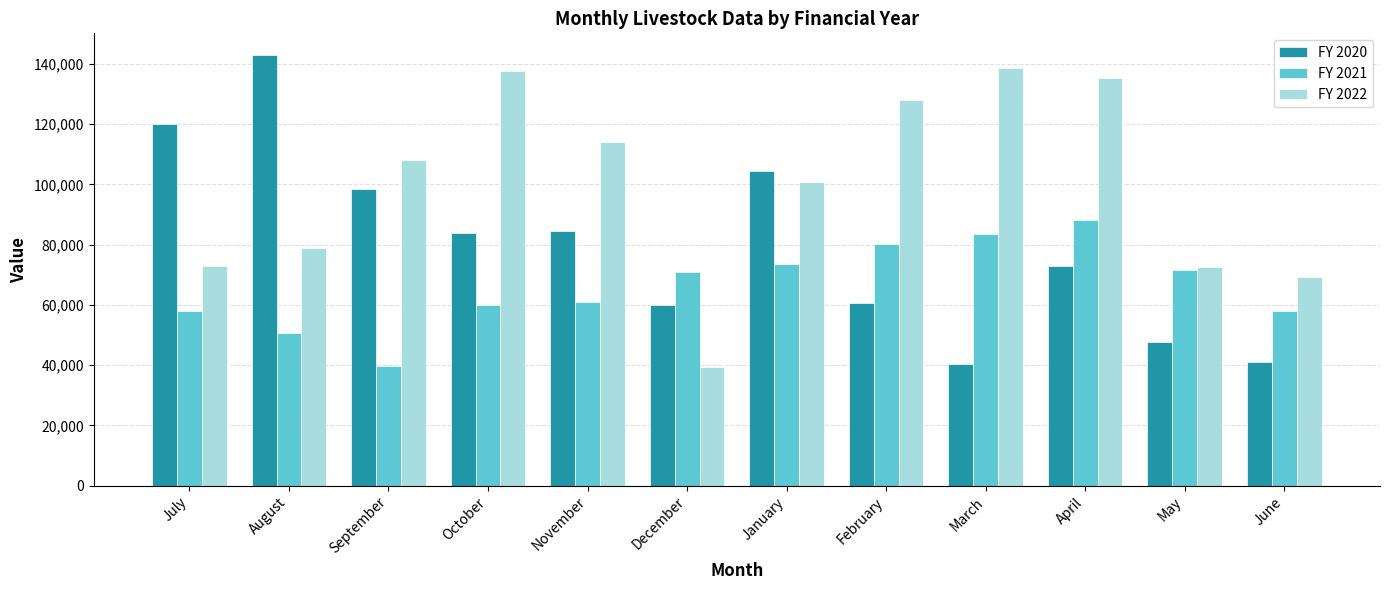

Rank the series at November from highest to lowest value.

FY 2022, FY 2020, FY 2021